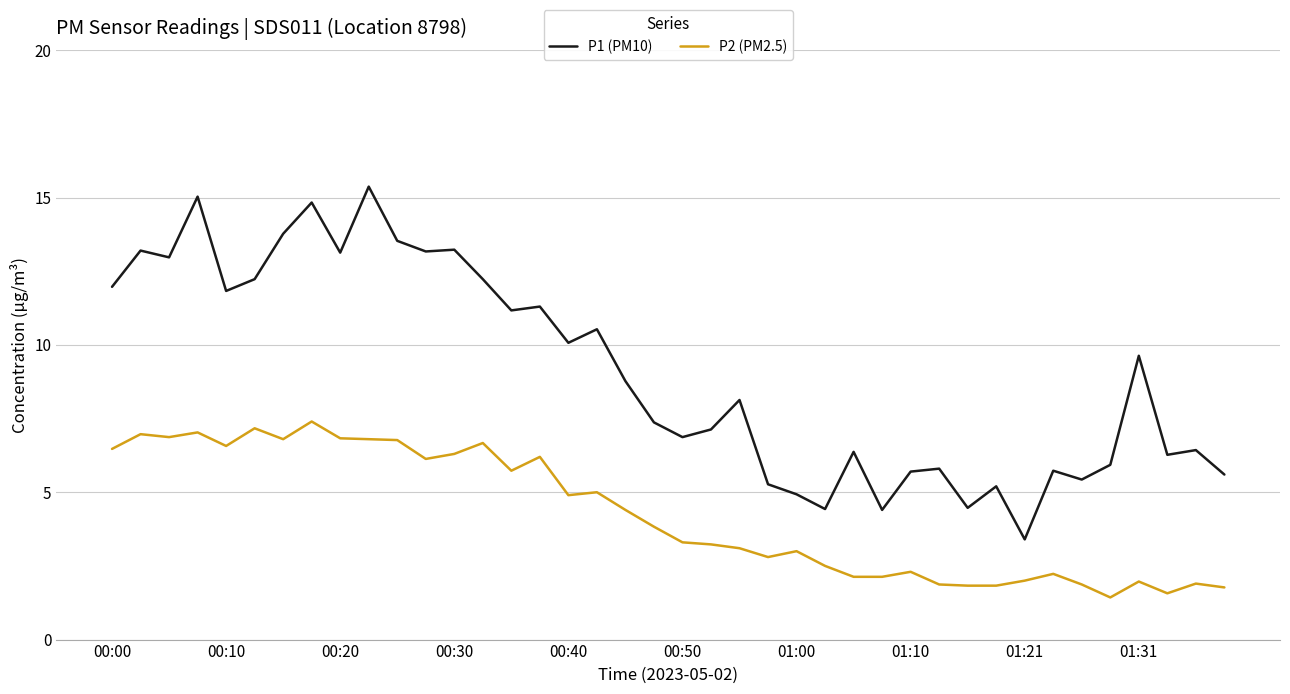

How many lines are shown in the chart?

2